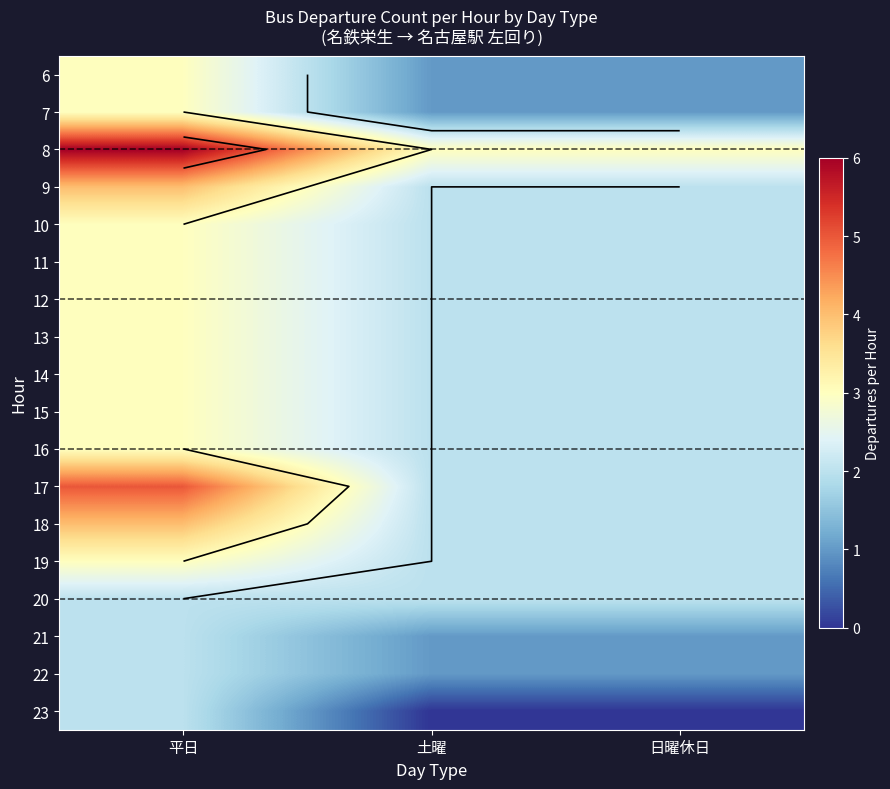

Is the value of 23 at 日曜休日 greater than the value of 12 at 日曜休日?

No